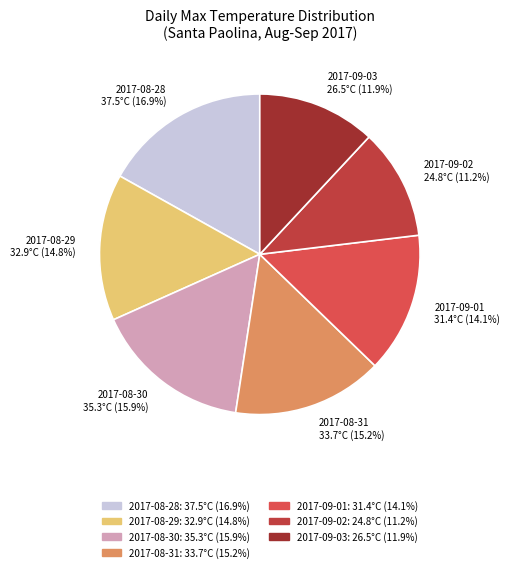

Which category has the smallest portion of the pie?

2017-09-02